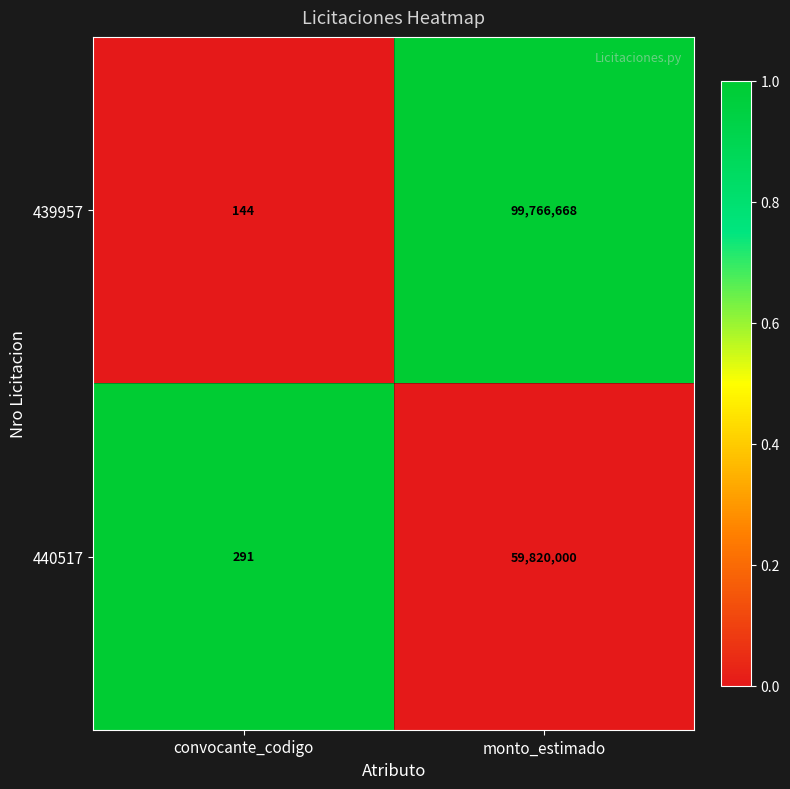

What is the difference between the maximum and minimum values in the 439957 series?

99766524